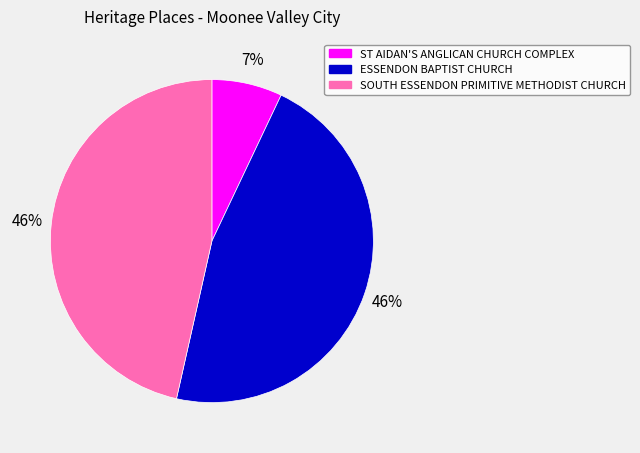

To the nearest percent, what is the combined percentage of SOUTH ESSENDON PRIMITIVE METHODIST CHURCH and ST AIDAN'S ANGLICAN CHURCH COMPLEX?

54%